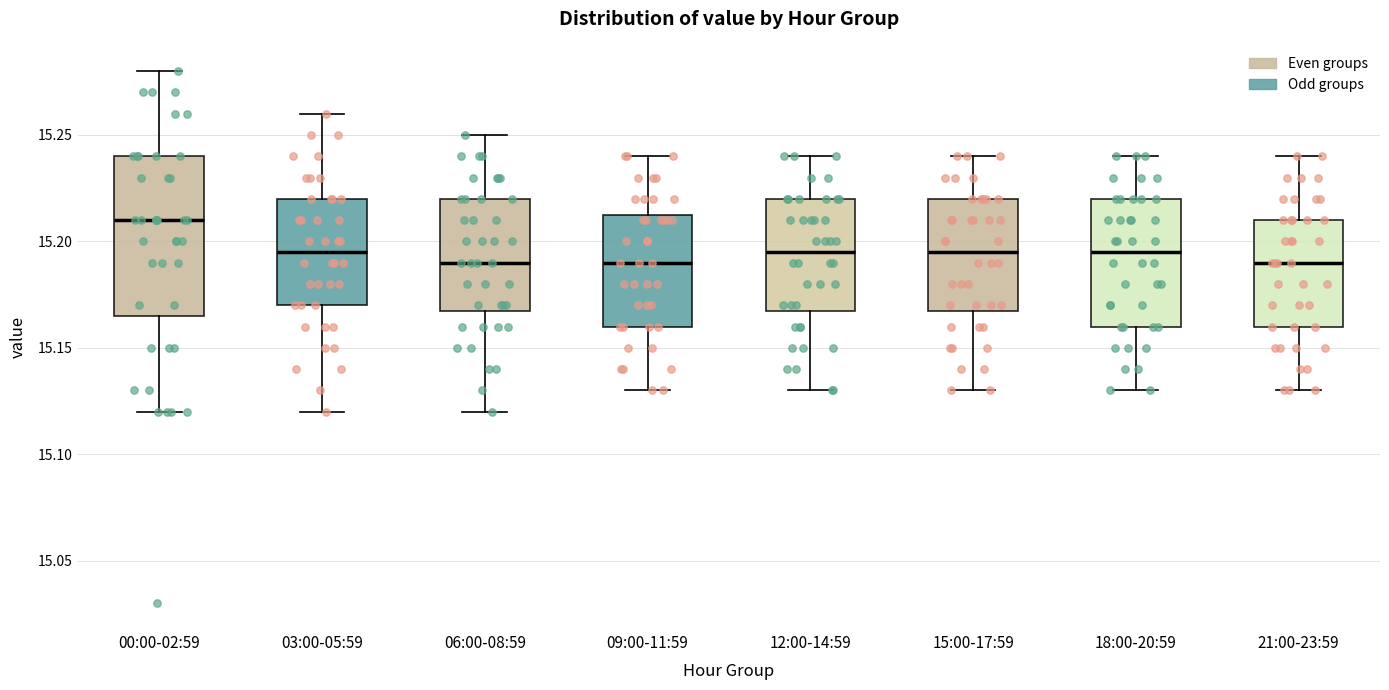

Where does the median line of the box for 18:00-20:59 sit on the y-axis? The values are not printed on the chart, so give them approximately, as read against the axis.

15.195